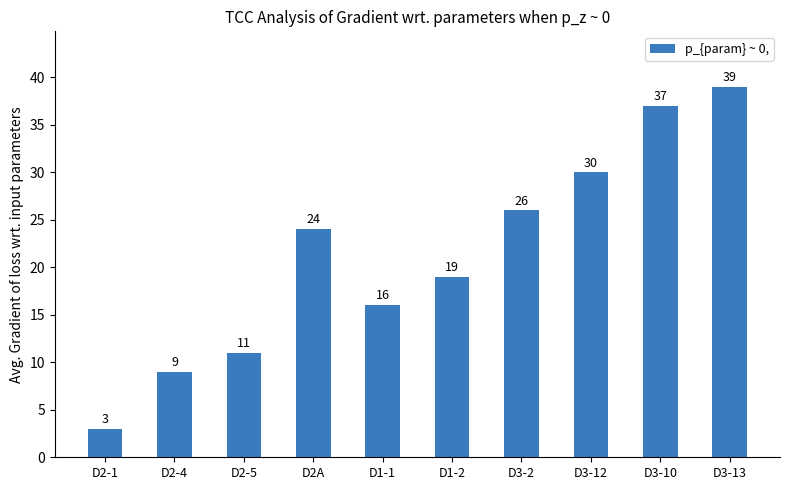

The chart shows a value of 19 at D1-2. True or false?

True